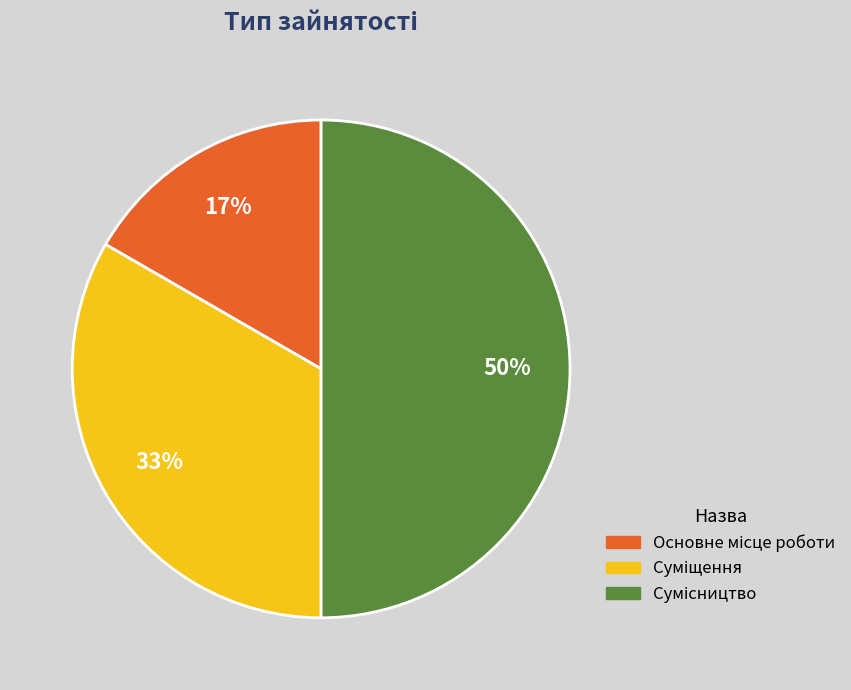

To the nearest percent, what is the average slice percentage?

33%